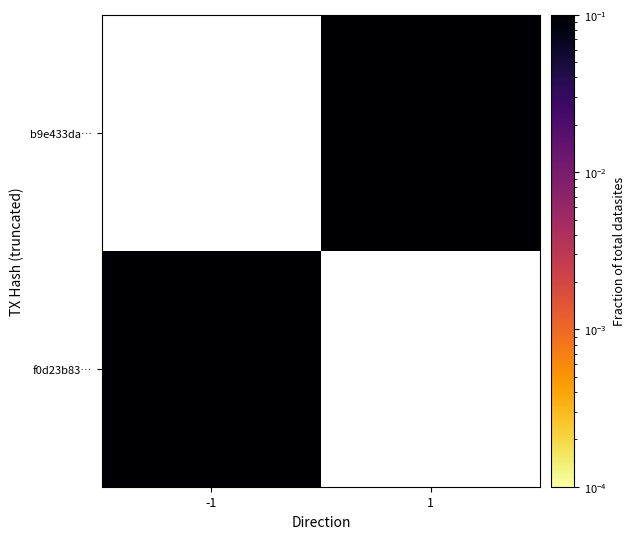

Which has a higher value, 1 or -1?

-1